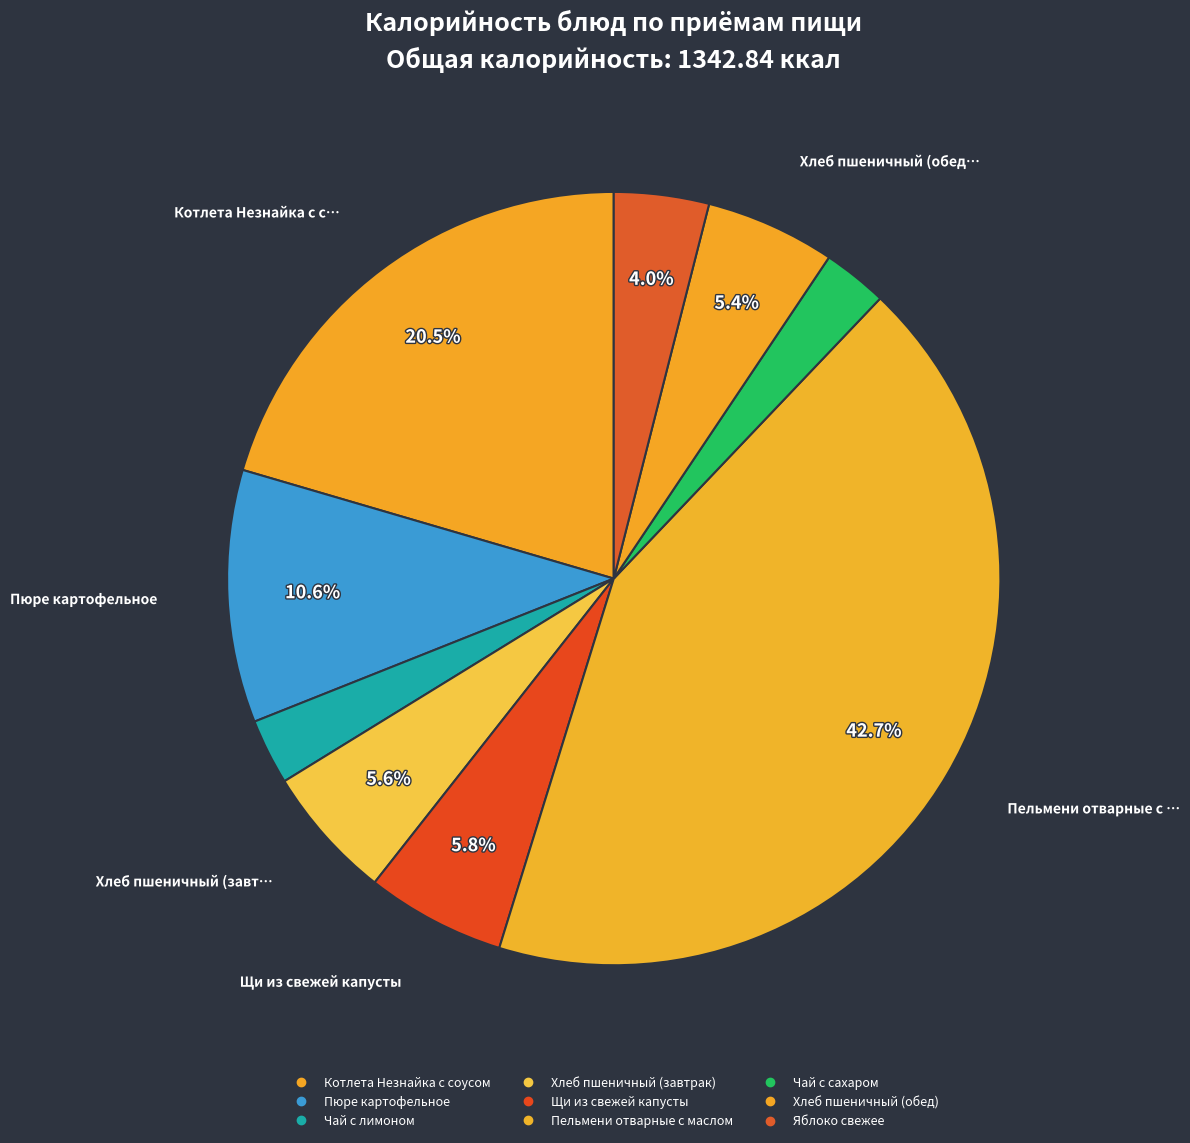

Which category has the smallest portion of the pie?

Чай с сахаром